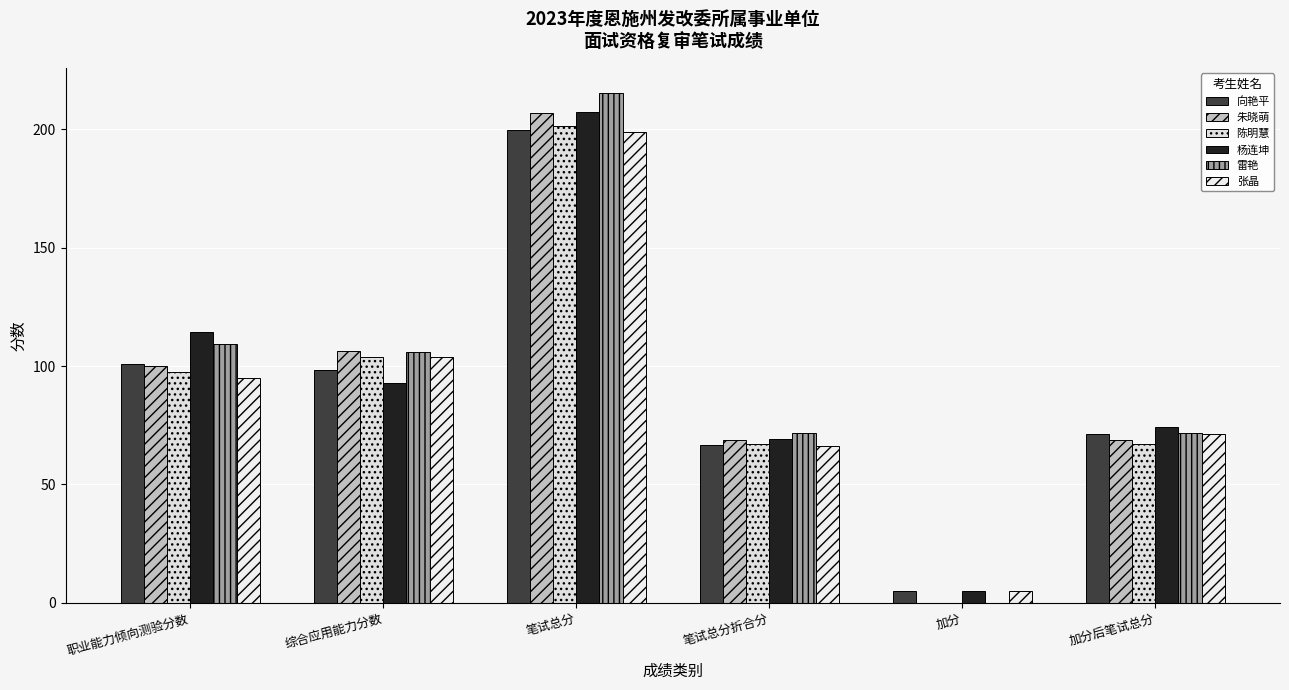

How many series are shown in this chart?

6